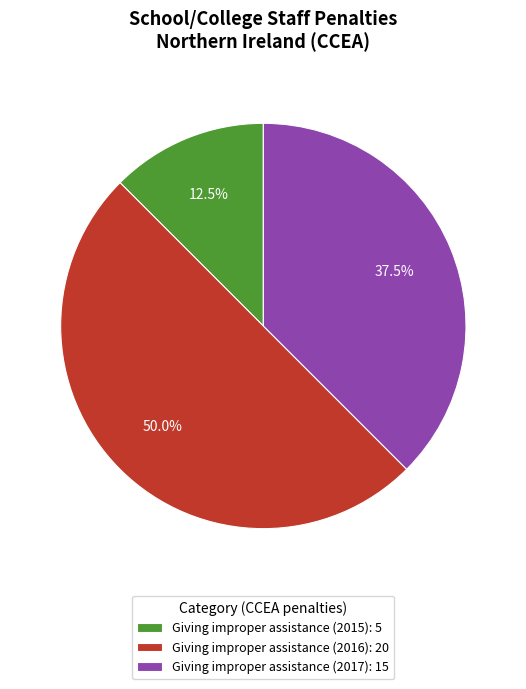

What portion of the pie excludes Giving improper assistance (2017): 15?

62.5%